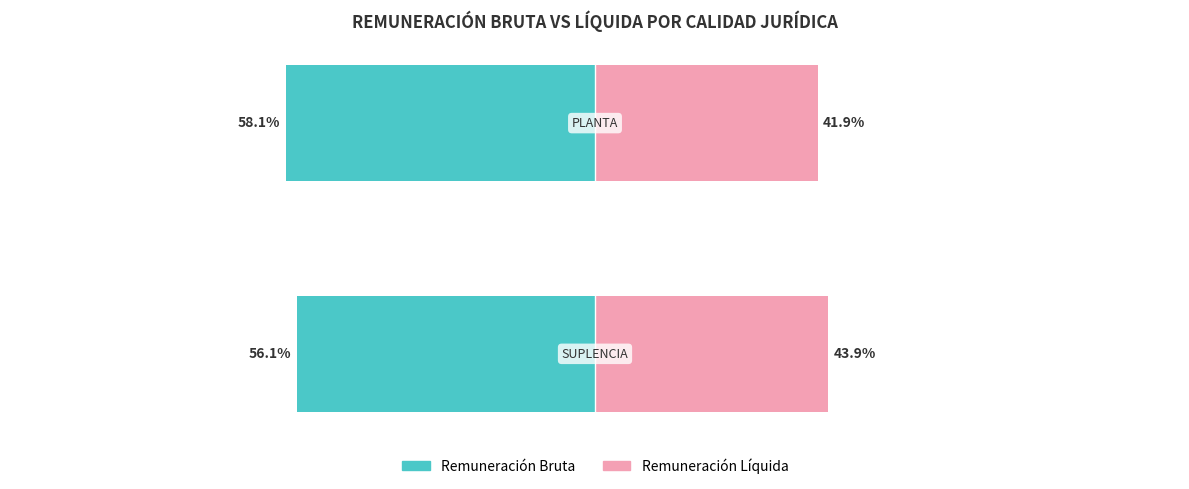

Reading left to right, what are all the values shown in this chart?

Remuneración Bruta: 0=-56.1	1=-58.1
Remuneración Líquida: 0=43.9	1=41.9